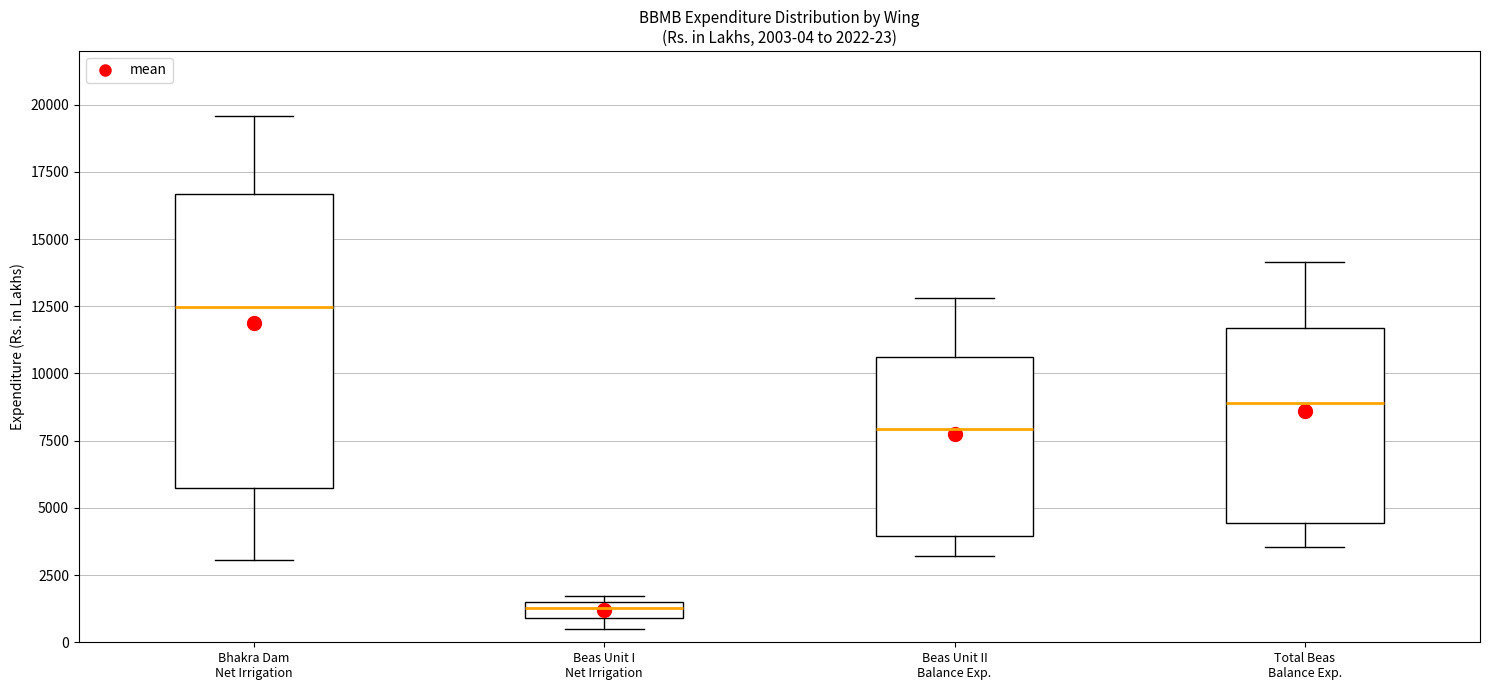

Which box has the lowest median line?

Beas Unit I Net Irrigation